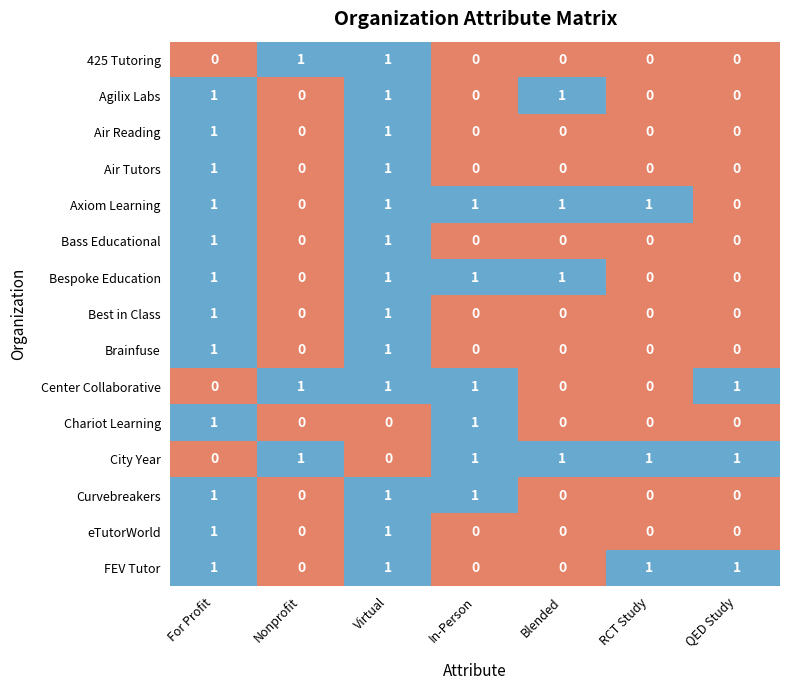

What is the total value across all series at Blended?

4